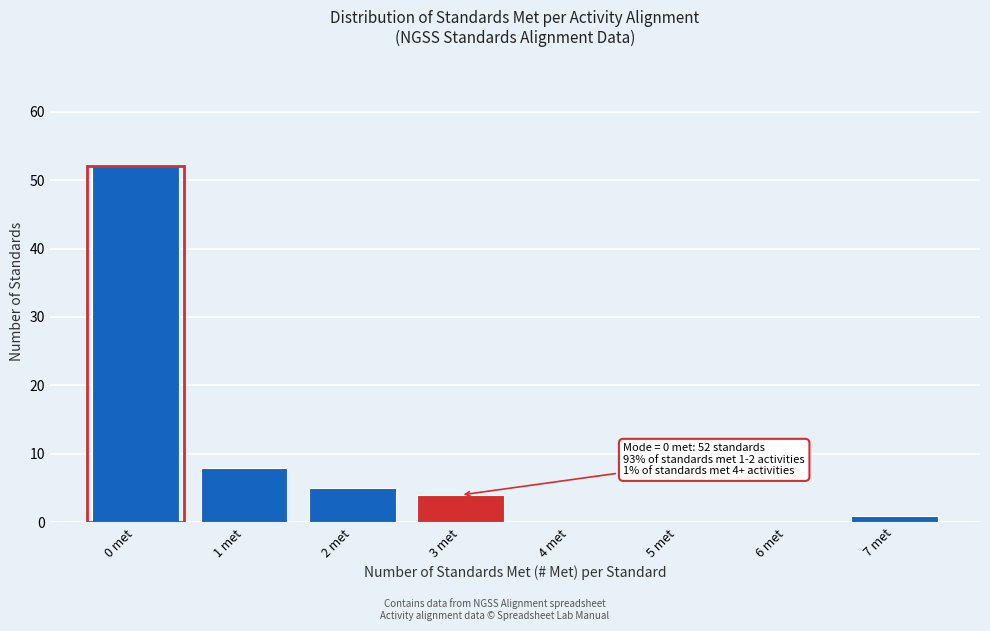

Which range on the x-axis has the tallest bar?

-0.5 to 0.5